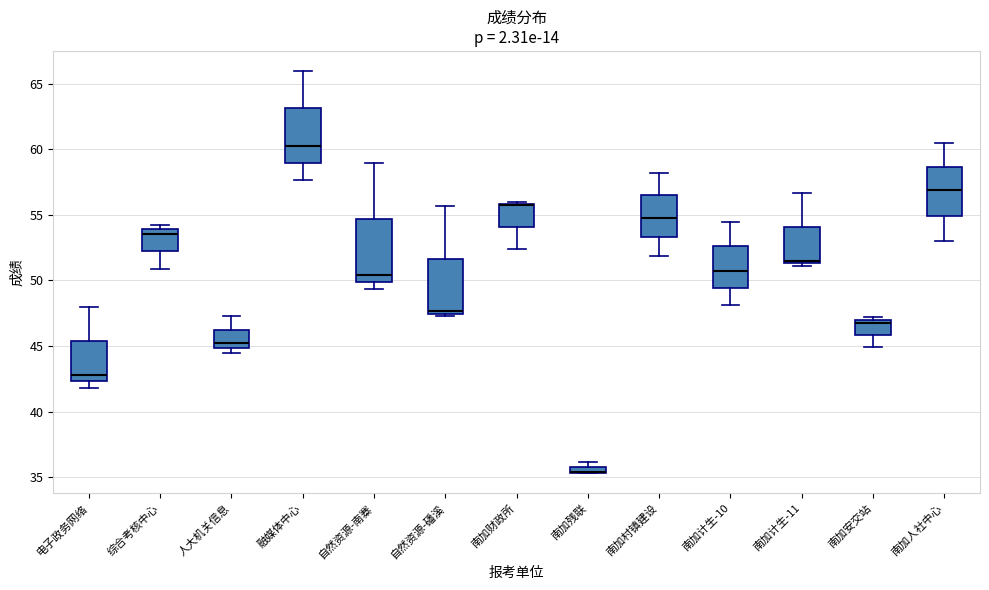

Where does the upper whisker of the box for 融媒体中心 end on the y-axis? The values are not printed on the chart, so give them approximately, as read against the axis.

66.0